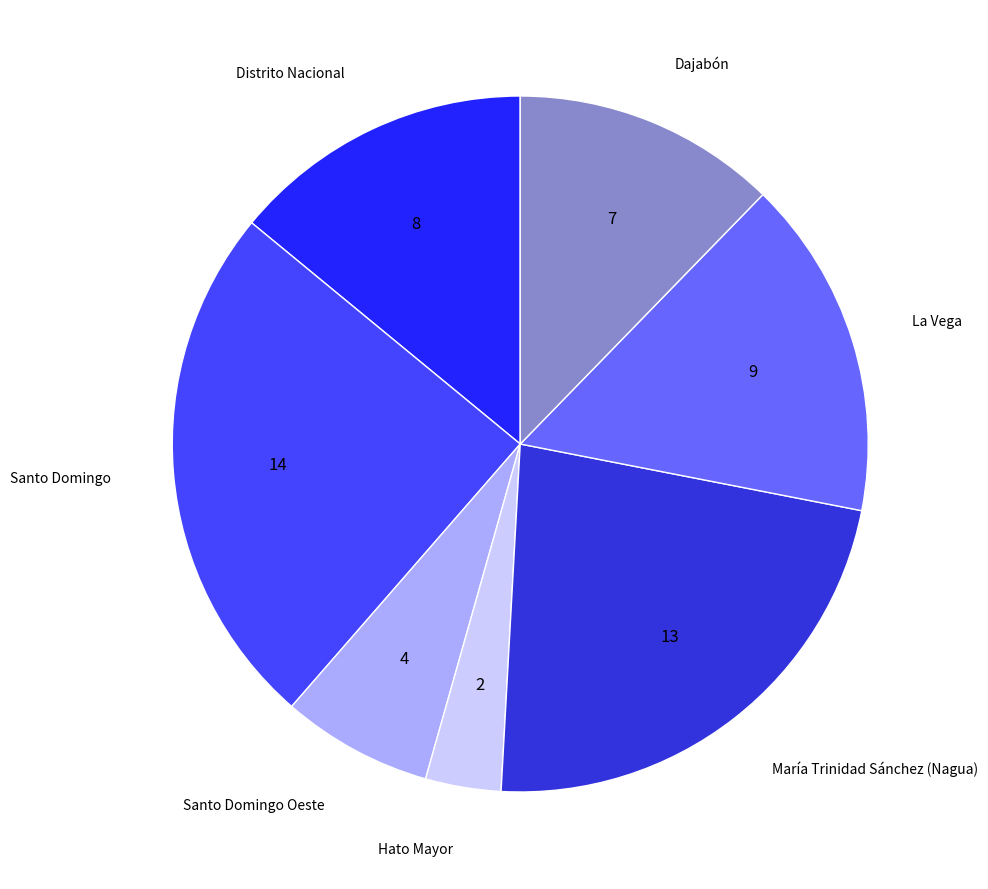

How many segments does this pie chart have?

7